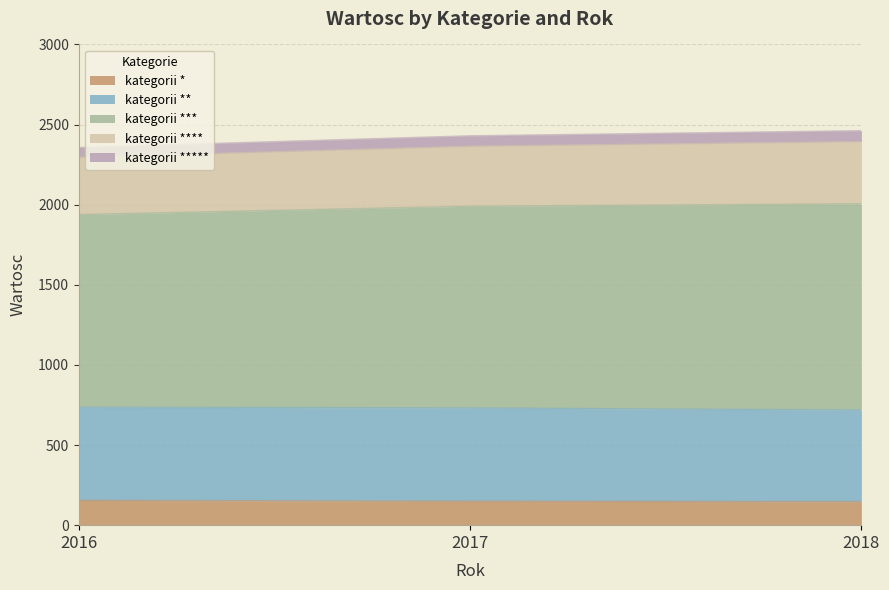

What is the total value across all series at 2018?

2461